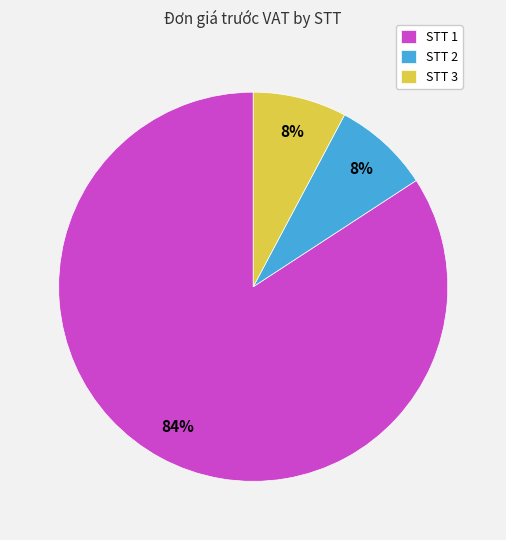

Combined, do STT 3 and STT 2 account for over 50%?

No